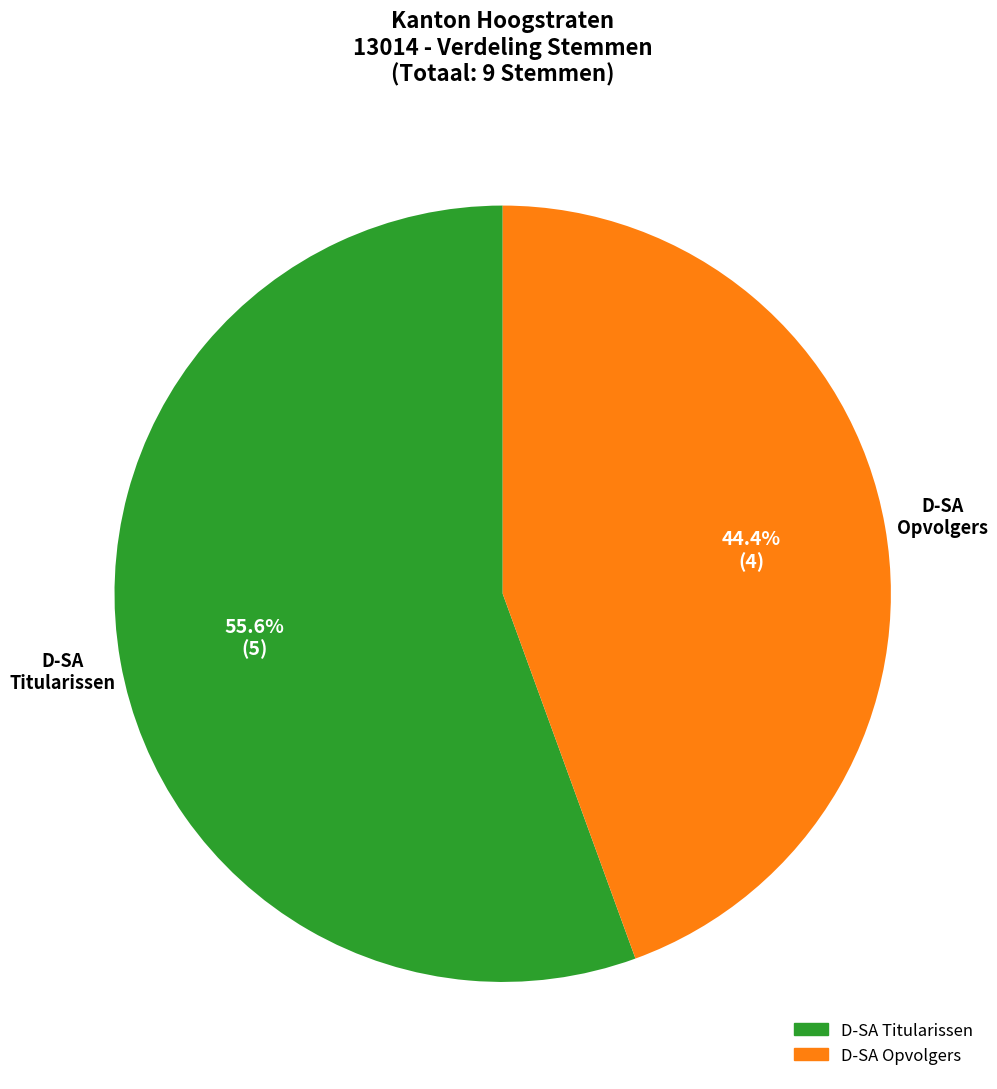

Does any single category account for the majority?

Yes